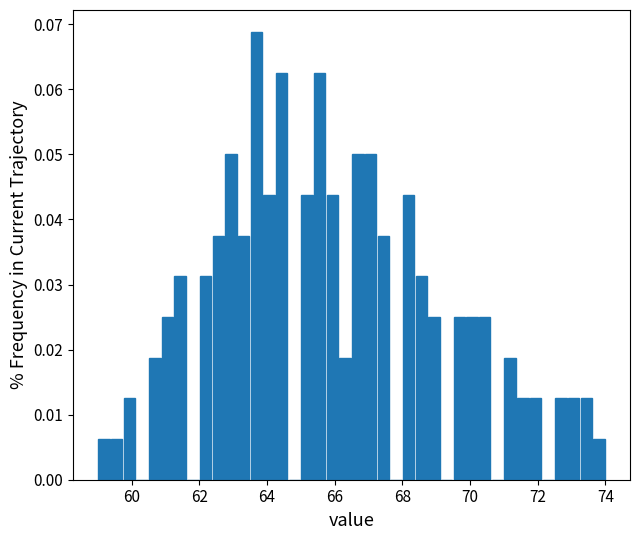

Read against the x-axis, roughly where is the centre of the tallest bar?

63.6